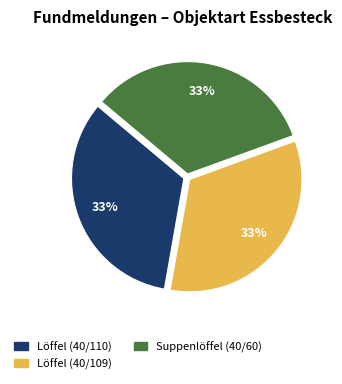

Is it true that Suppenlöffel (40/60) is 22% of the pie?

False